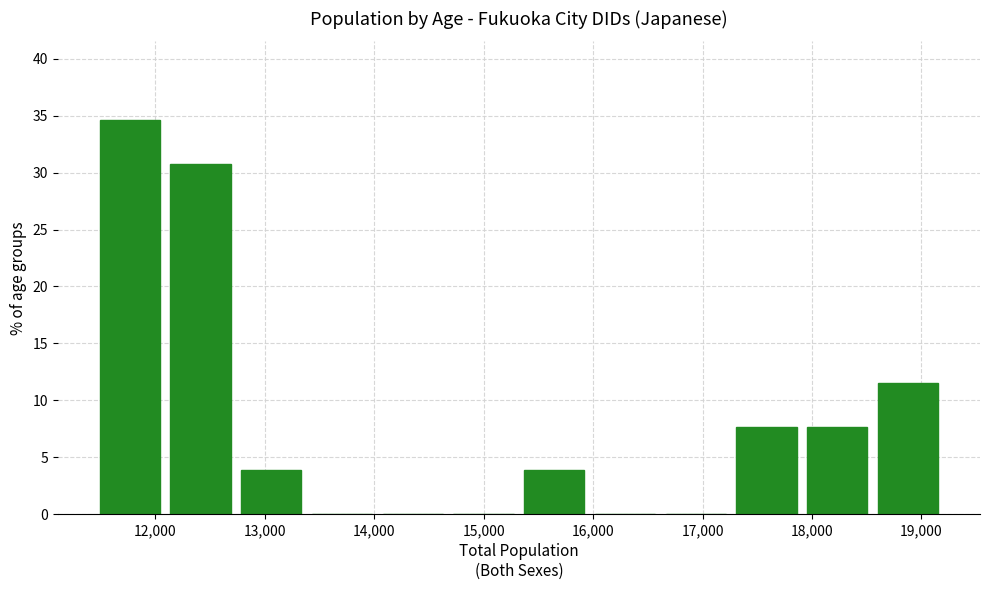

Over which range of the x-axis is the bar tallest?

11400 to 12100